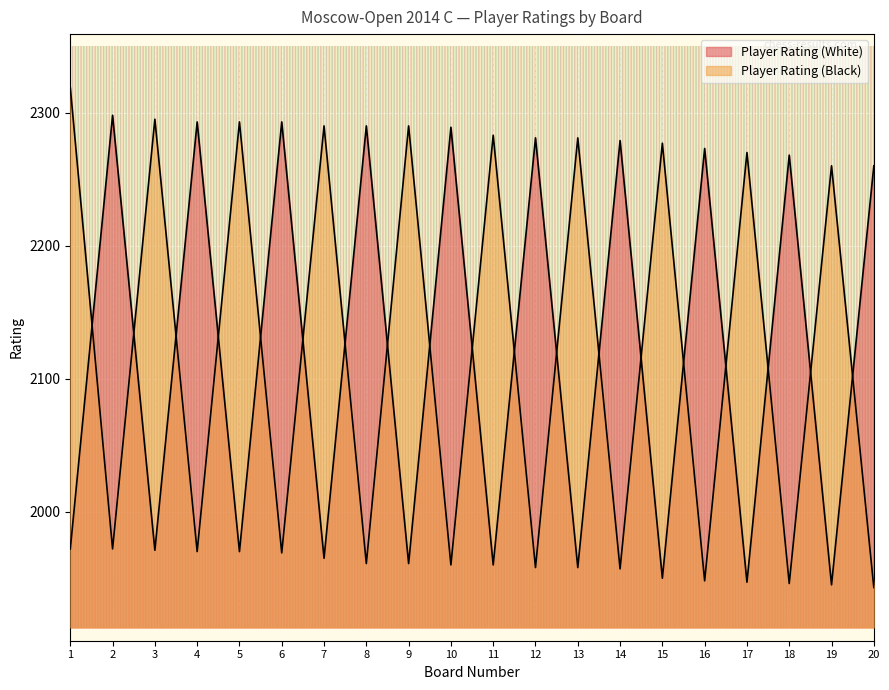

How many interior local valleys does the Player Rating (White) series have?

9